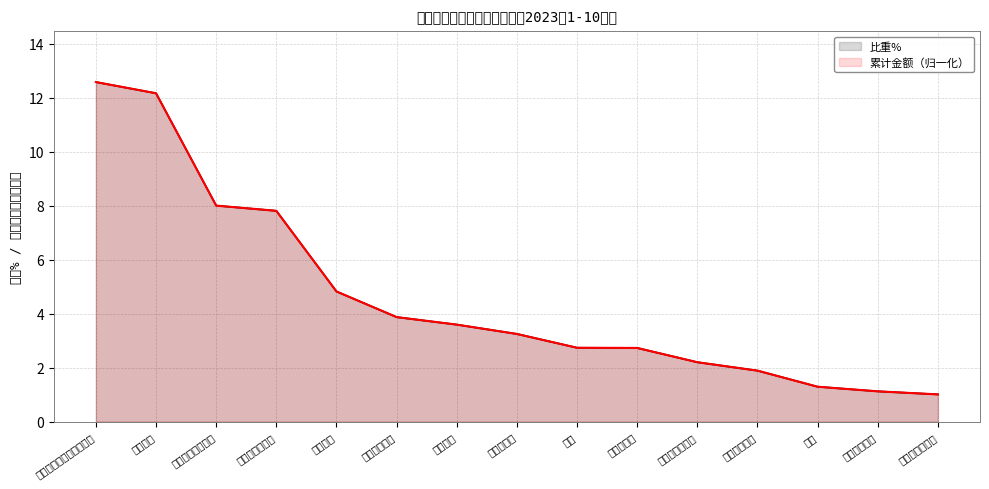

What is the difference between the maximum and minimum values in the 累计金额（归一化） series?

11.6